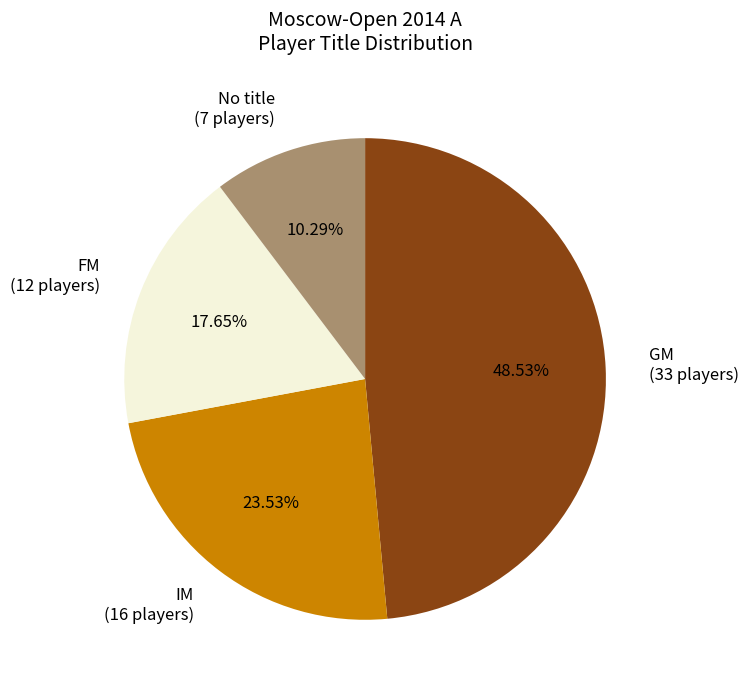

Rank the categories by value from lowest to highest.

No title, FM, IM, GM